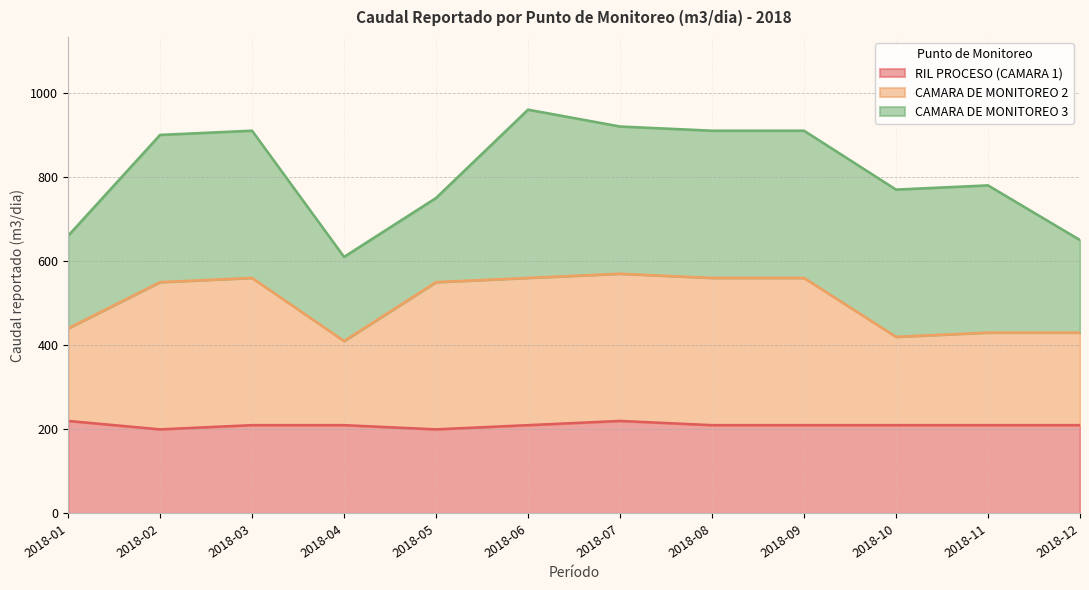

Between 2018-05 and 2018-06, which is larger?

2018-06